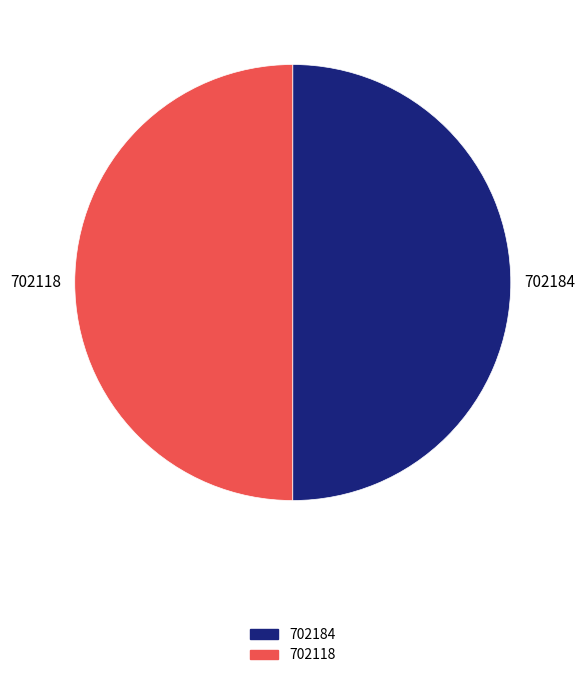

What is the ratio of the value at 702184 to the value at 702118?

1.0